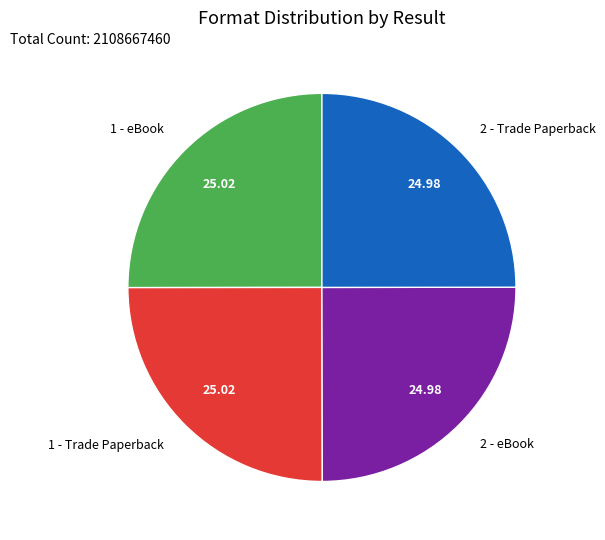

Approximately how many times larger is the value at 1 - Trade Paperback compared to 1 - eBook?

1.0